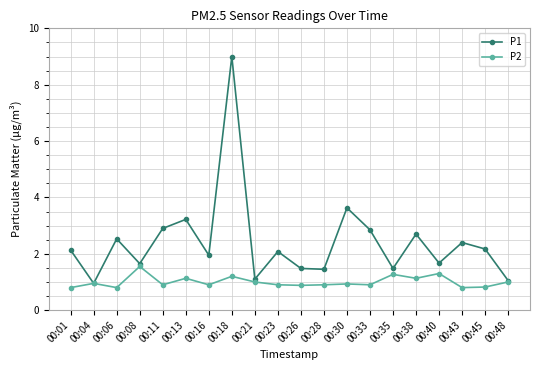

What is the sum of the P2 values at 00:43 and 00:48?

1.8